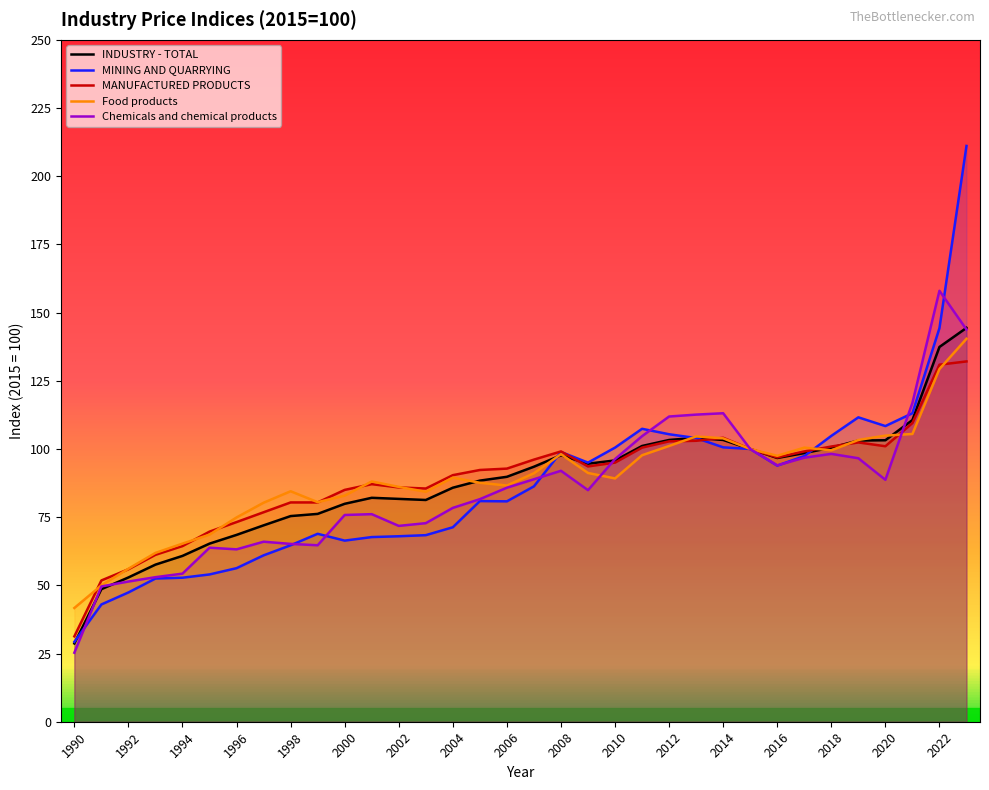

What is the difference between the second highest and minimum values in the Chemicals and chemical products series?

118.5